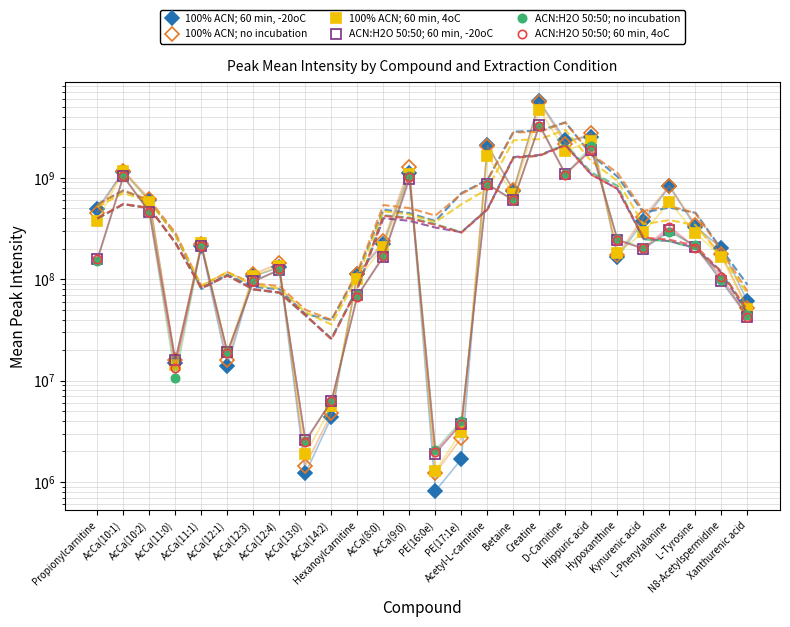

How many categories are shown in the chart?

26